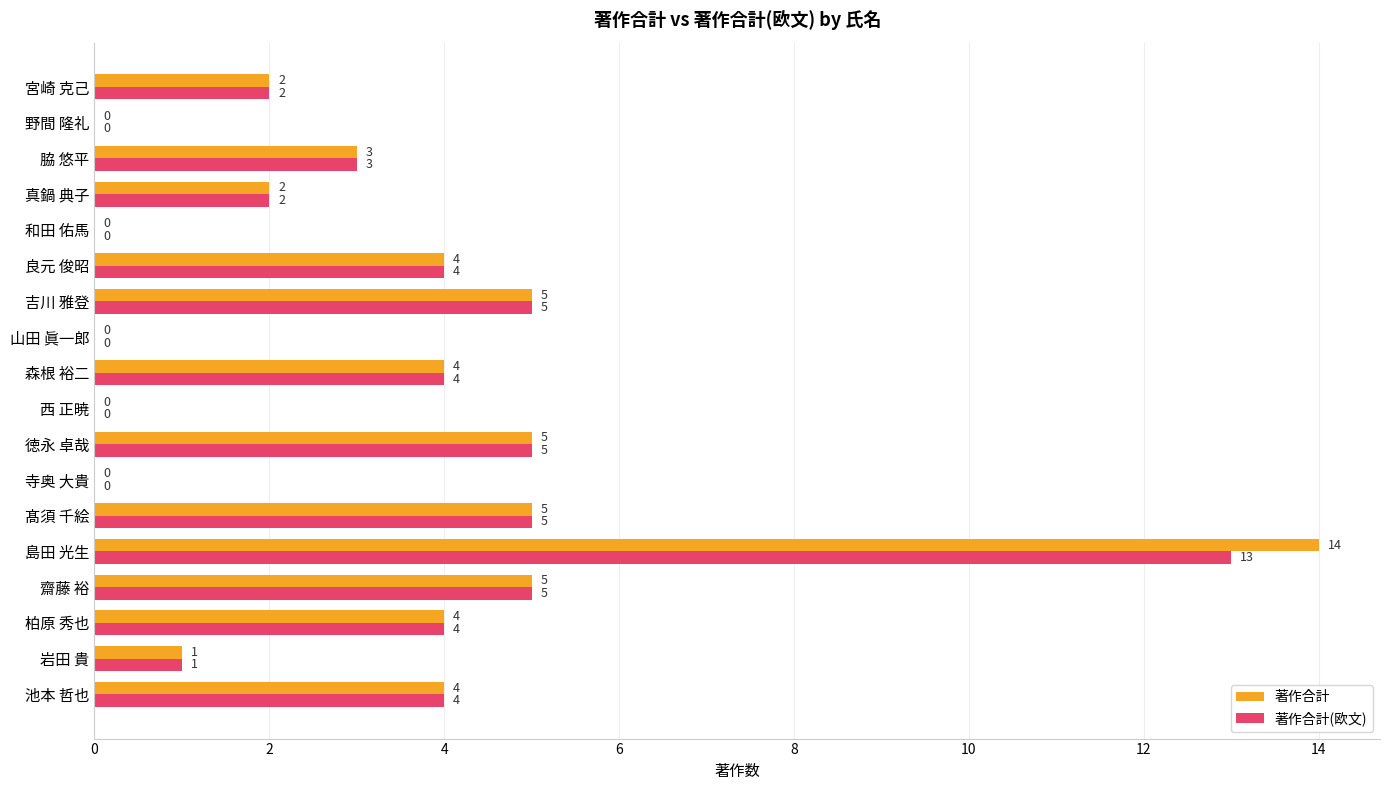

How many series are shown in this chart?

2